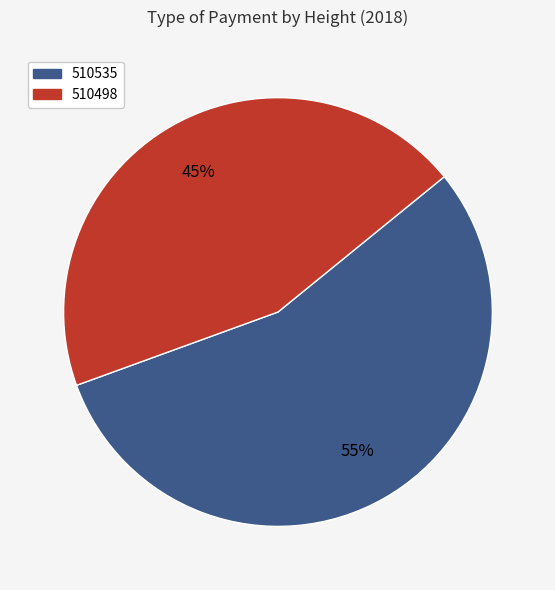

To the nearest percent, what is the average slice percentage?

50%